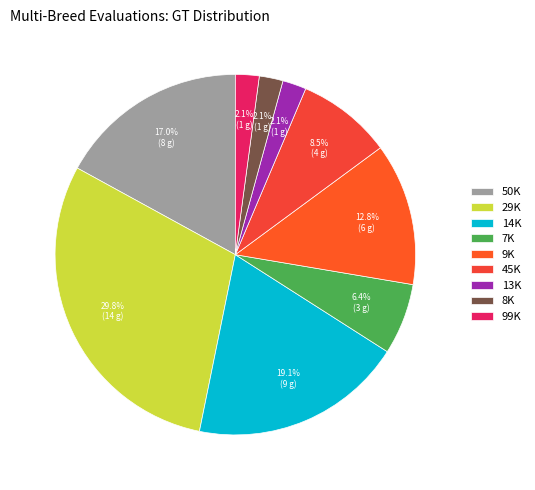

Does any single category account for the majority?

No